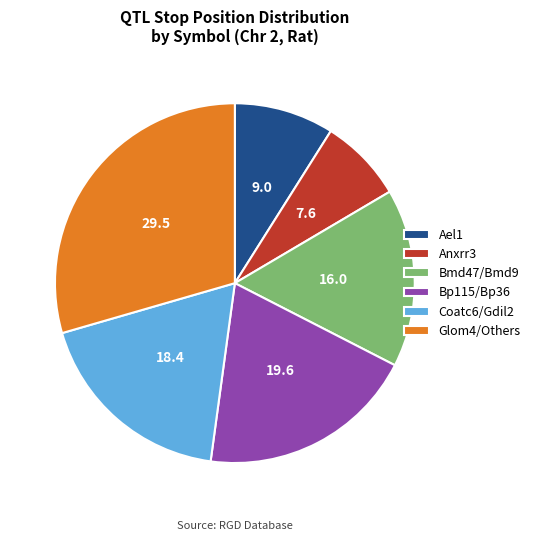

Do Glom4/Others and Coatc6/Gdil2 together represent more than half of the pie?

No